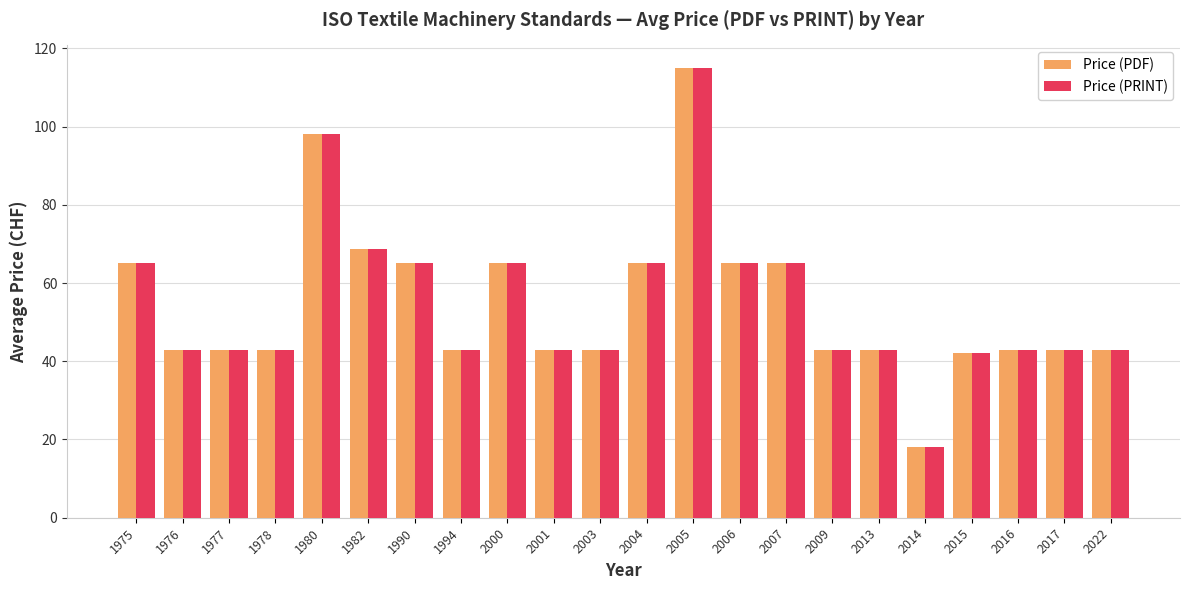

What is the sum of the Price (PDF) values at 1994 and 1976?

86.0